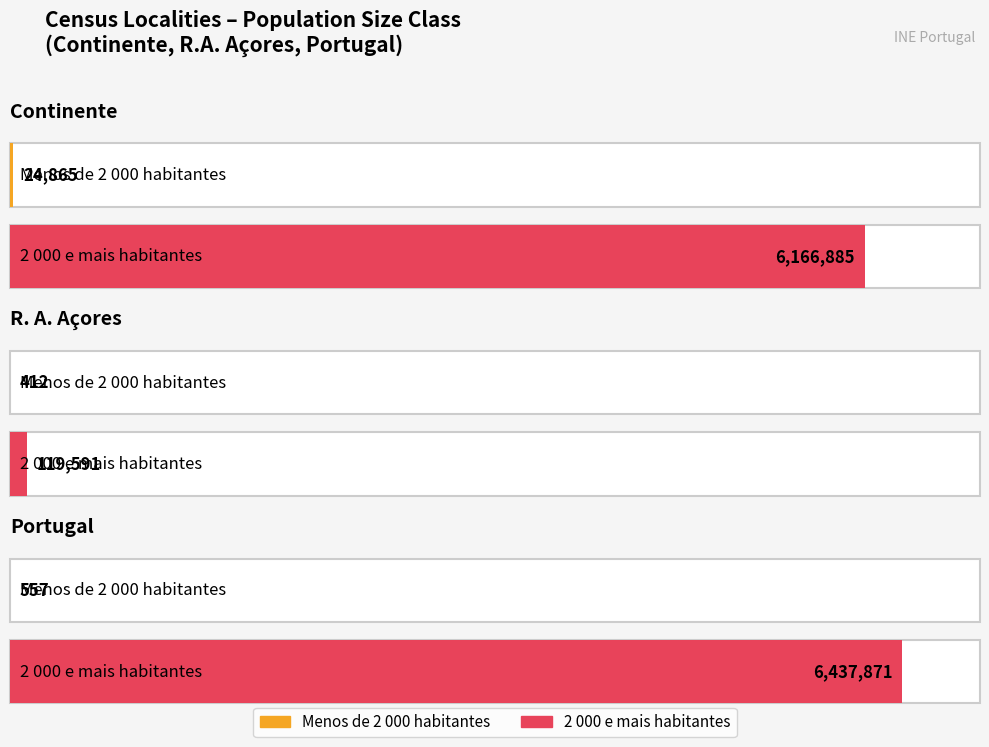

Is it true that Menos de 2 000 habitantes equals 40132 at Continente?

False